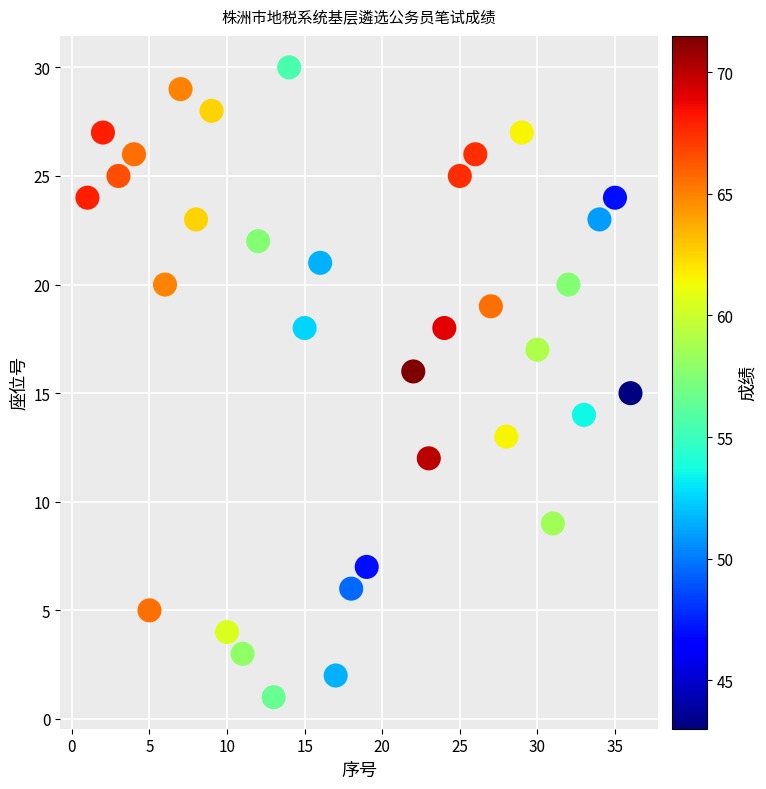

What is the range of Y values (max minus min)?

29